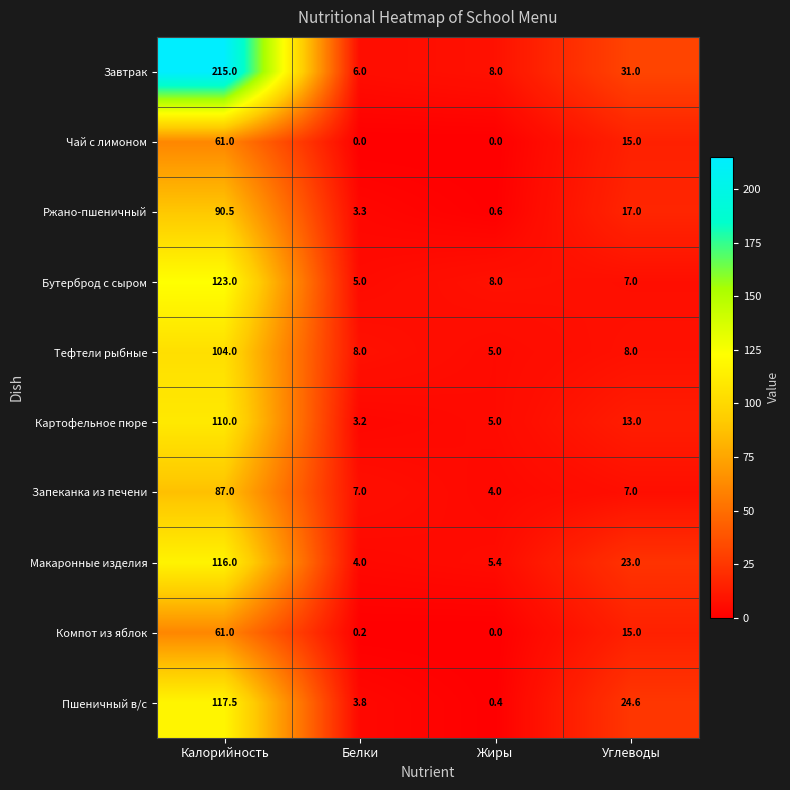

What is the average value of the Пшеничный в/с series?

36.6